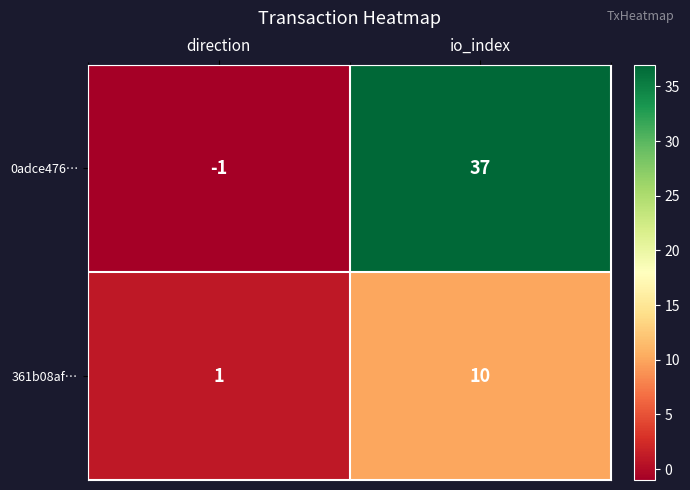

Rank the series by their average value, from highest to lowest.

0adce476…, 361b08af…